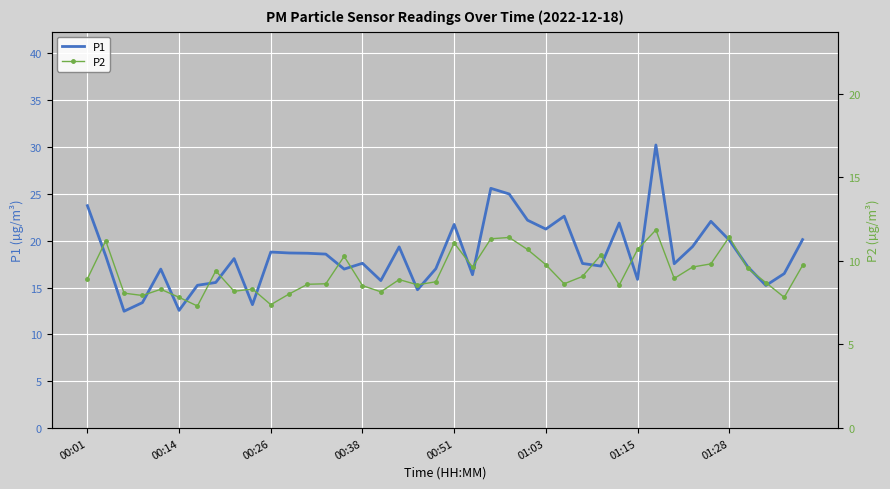

What is the highest value of the P1 series?

30.2